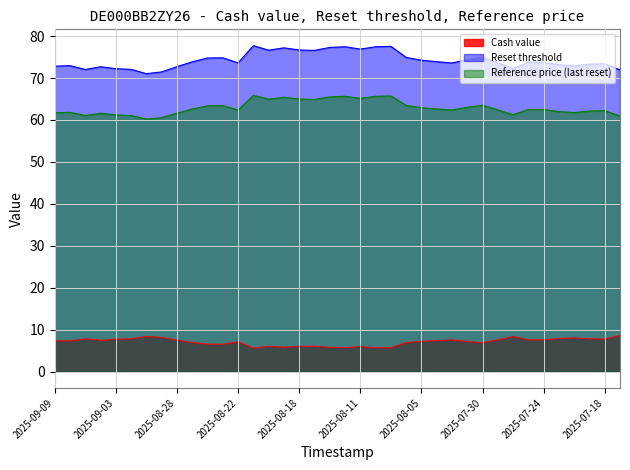

True or false: Cash value and Reference price (last reset) cross at least once.

False